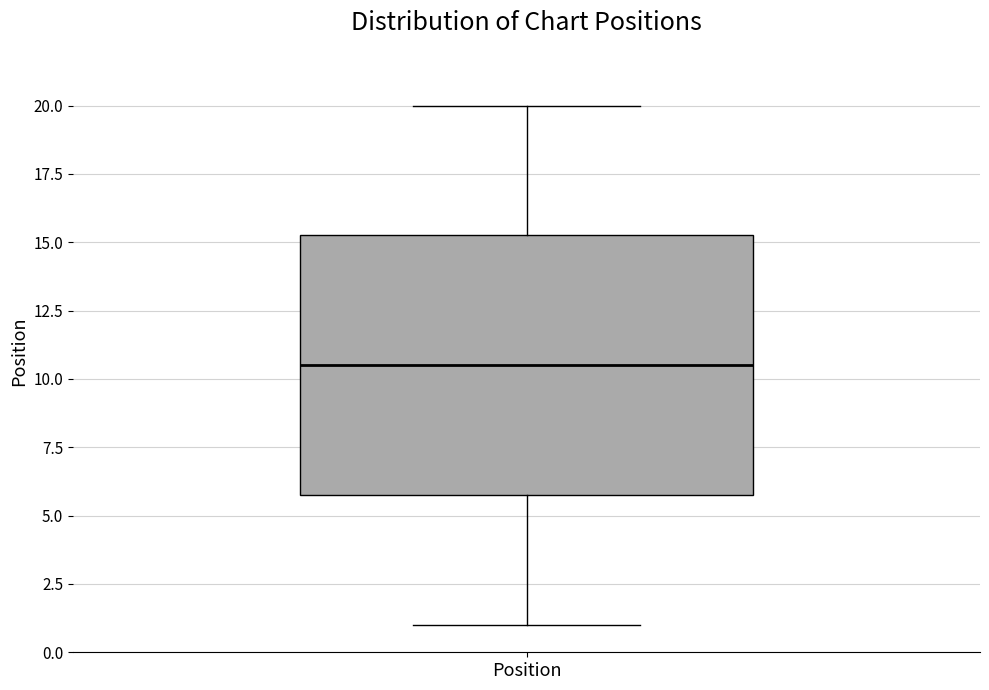

Where is the lower edge of the box for Position on the y-axis? The values are not printed on the chart, so give them approximately, as read against the axis.

6.0